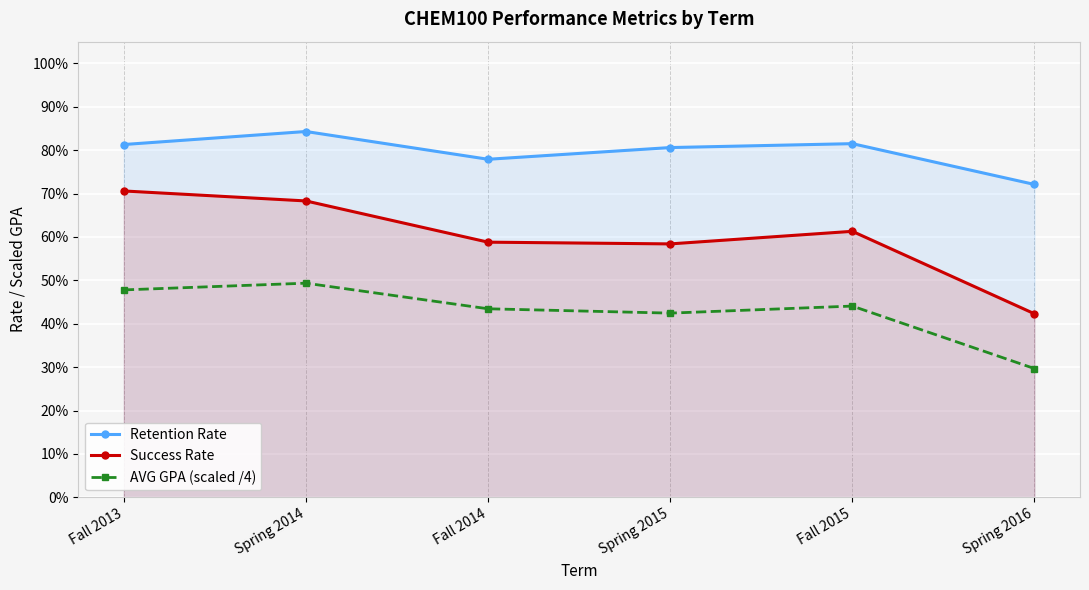

List the series in order of their peak value, highest first.

Retention Rate, Success Rate, AVG GPA (scaled /4)